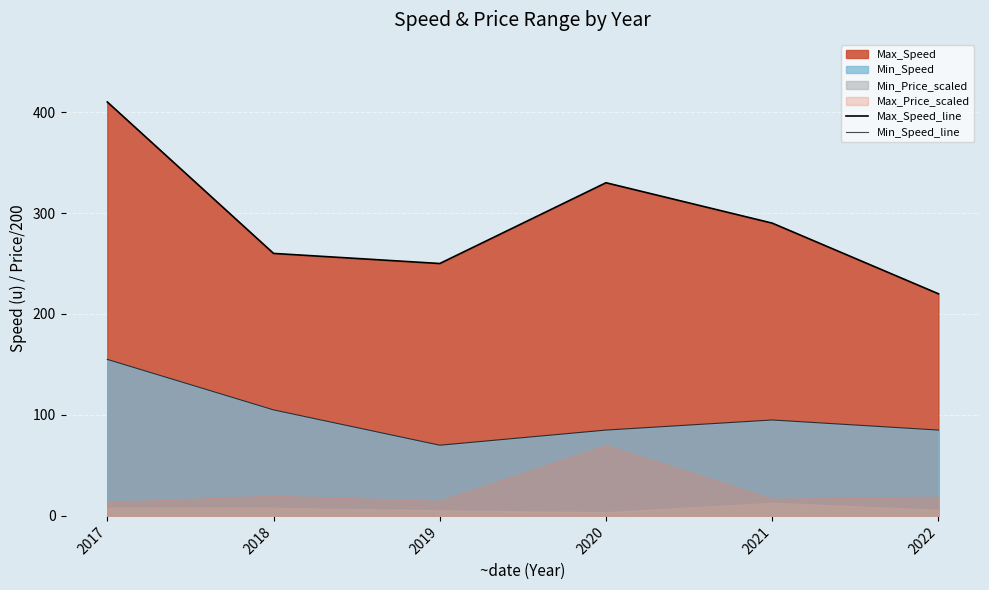

At which category does Max_Speed_line reach its first local peak?

2020